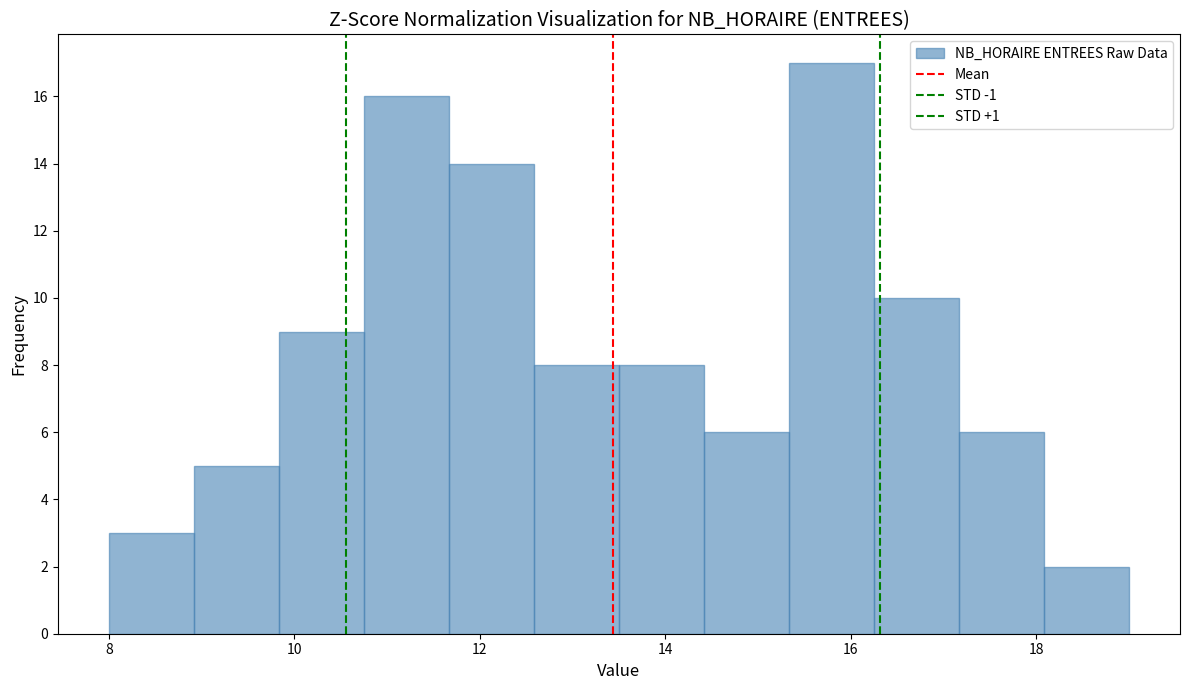

Reading left to right, list every bar in this chart as the range it spans on the x-axis followed by its height. Neither the bar edges nor the heights are printed on the chart, so give them approximately, as read against the axes.

8.0 to 9.0: 3
9.0 to 9.8: 5
9.8 to 10.8: 9
10.8 to 11.6: 16
11.6 to 12.6: 14
12.6 to 13.6: 8
13.6 to 14.4: 8
14.4 to 15.4: 6
15.4 to 16.2: 17
16.2 to 17.2: 10
17.2 to 18.0: 6
18.0 to 19.0: 2